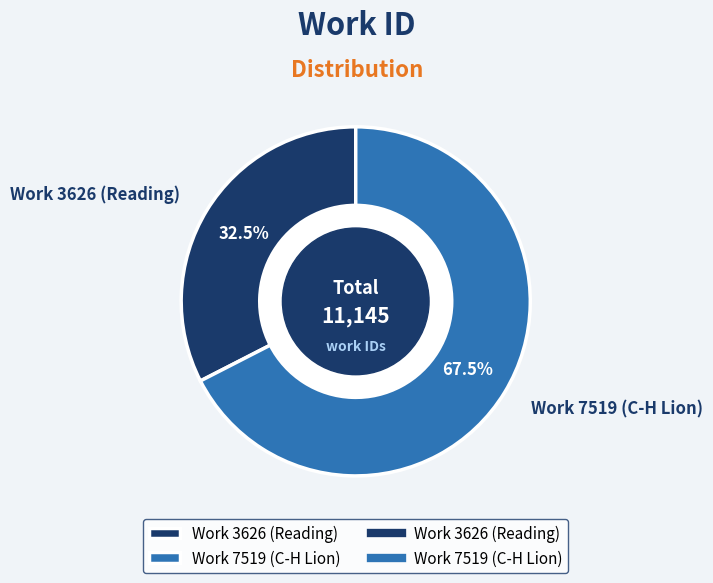

Does any single category account for the majority?

Yes